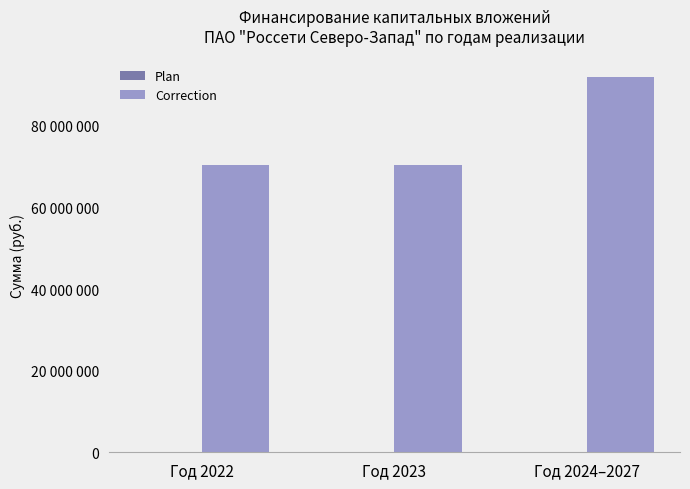

Which series has the widest spread of values?

Correction